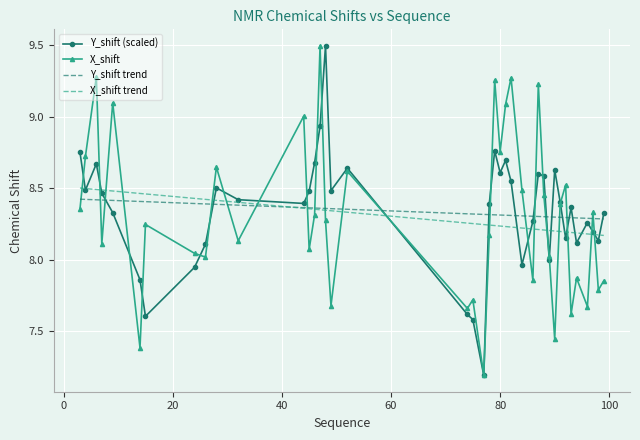

What is the lowest value of the Y_shift (scaled) series?

7.2